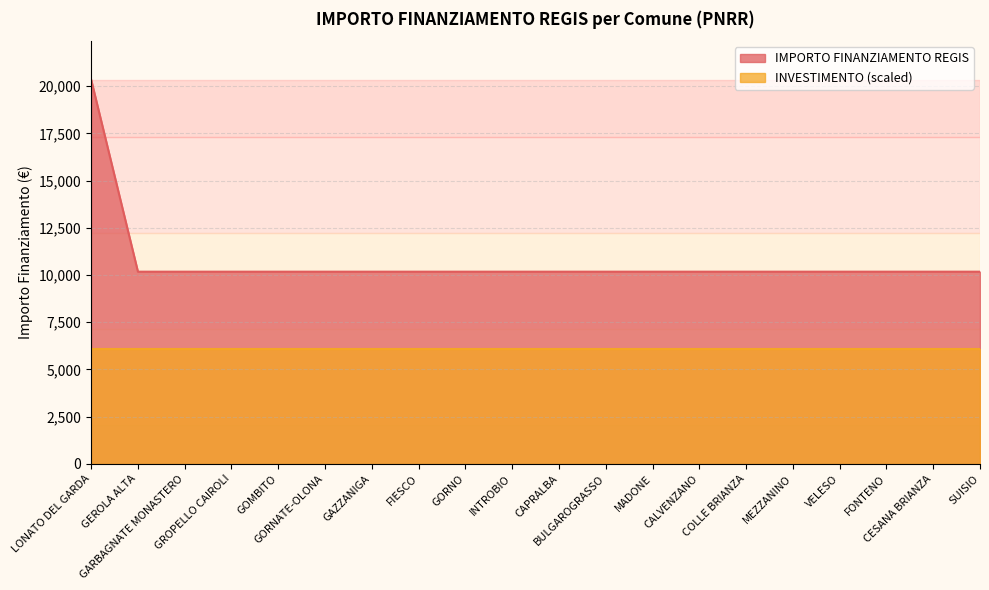

Which category has the lowest value across all series?

GEROLA ALTA